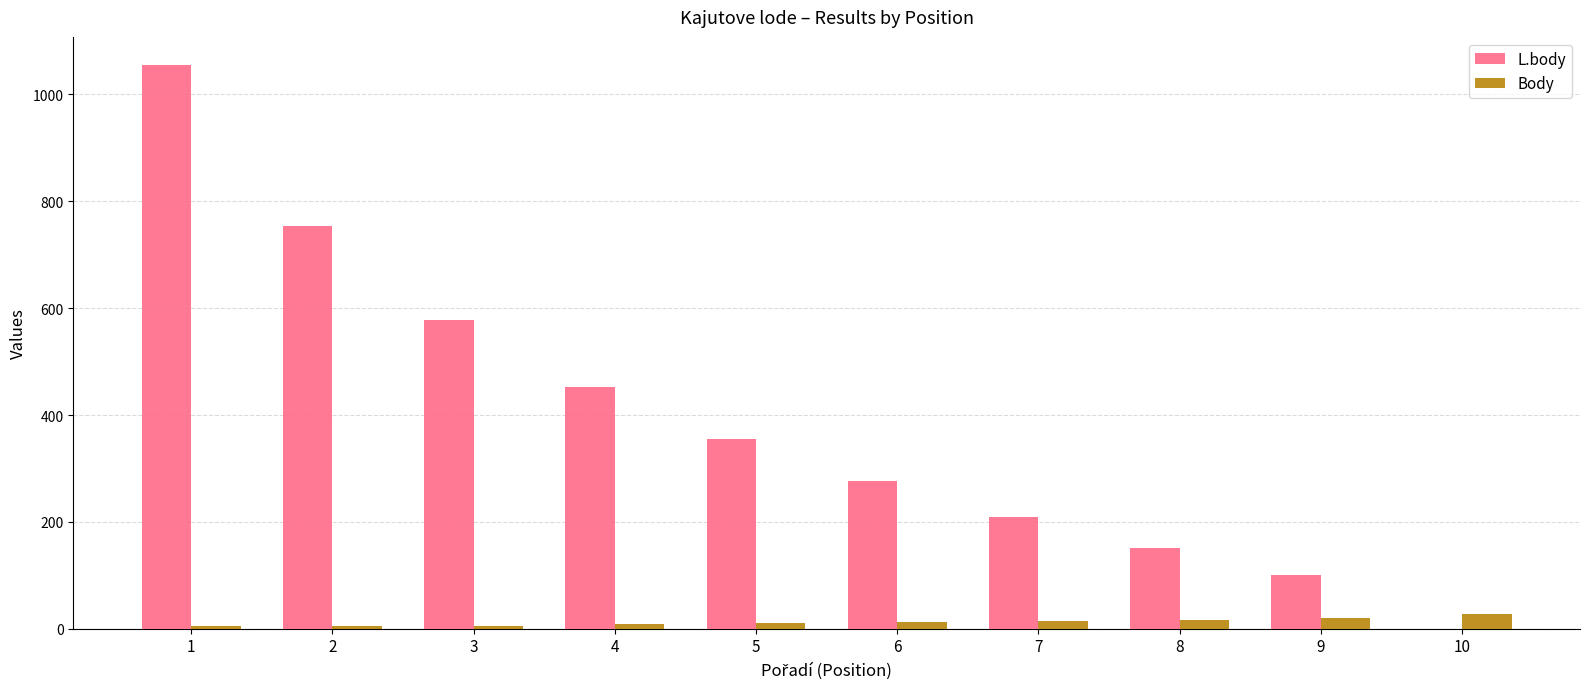

The L.body series shows 573 at 10. True or false?

False